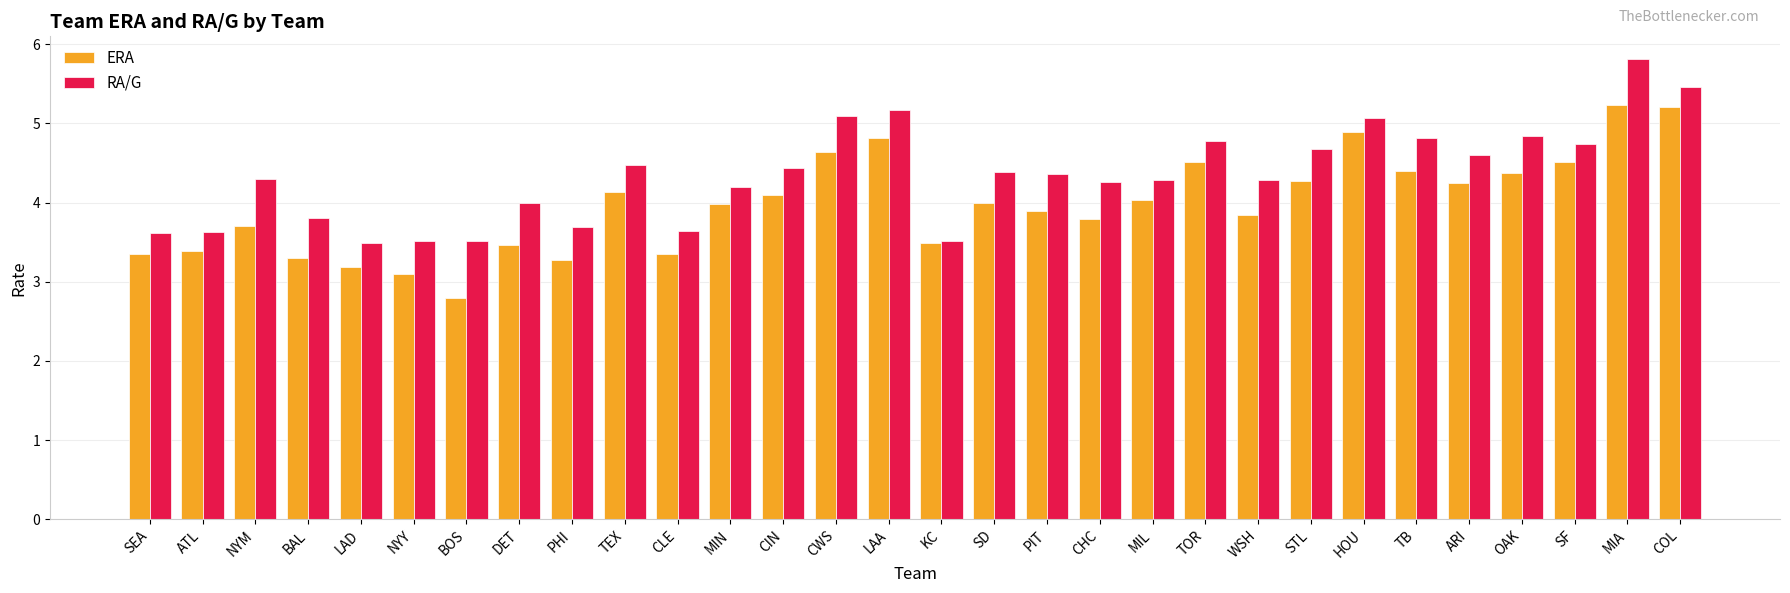

At which label does RA/G first exceed 4?

NYM